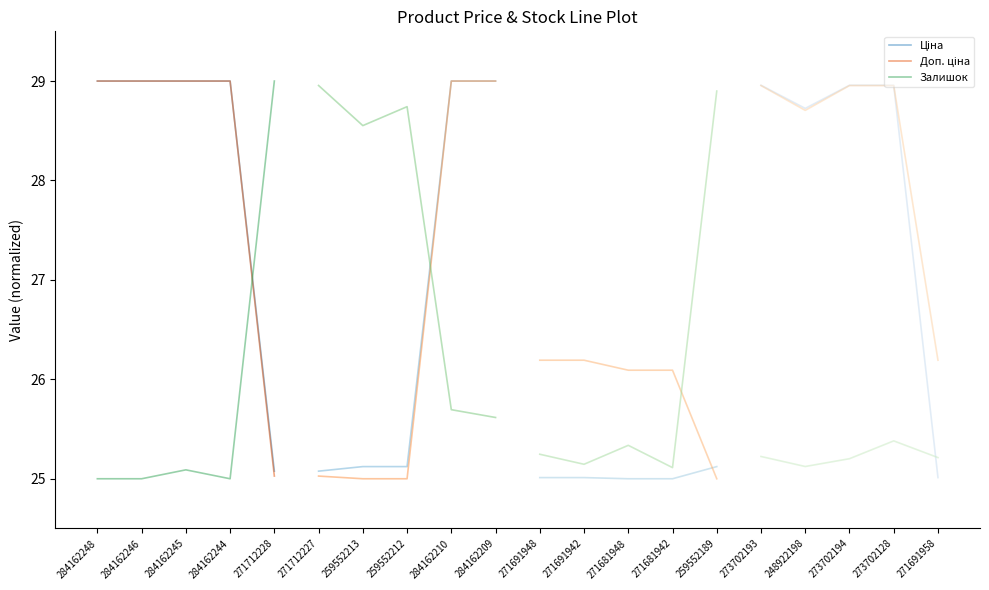

Rank the series at 271712228 from lowest to highest value.

Доп. ціна, Ціна, Залишок